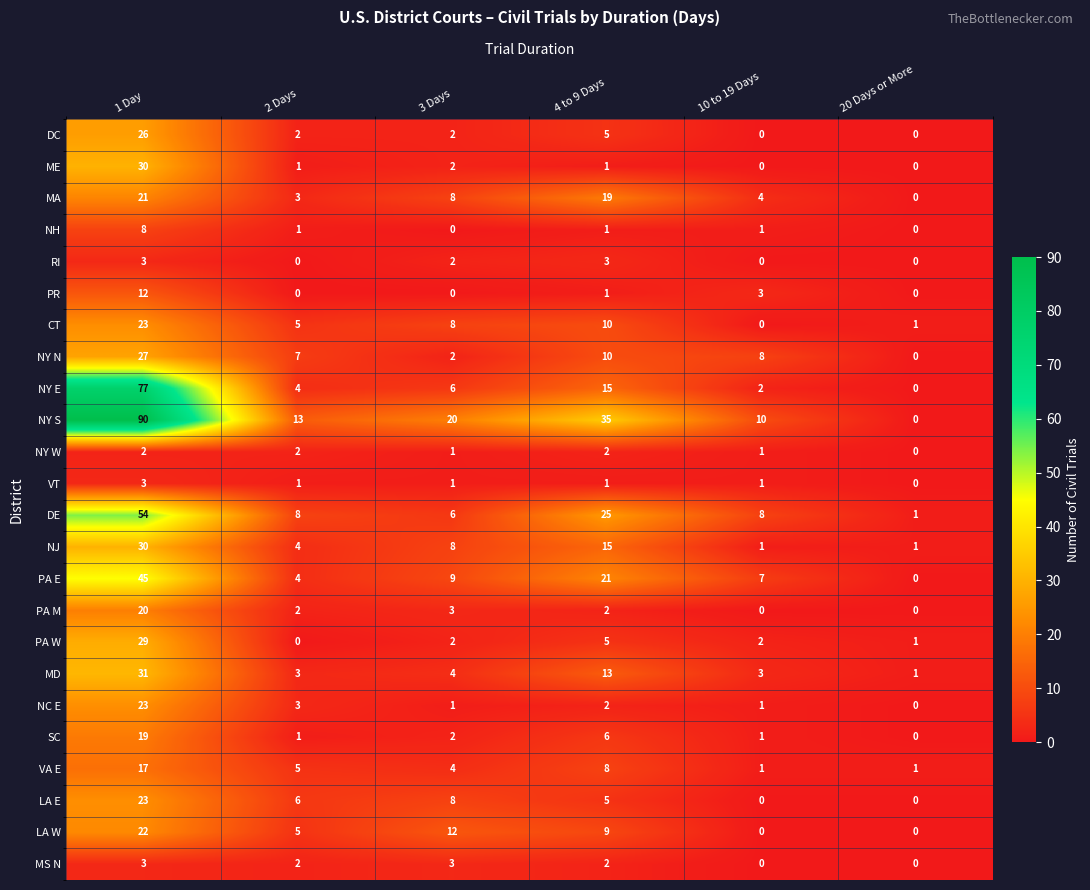

Where is CT nearest to the value 11?

4 to 9 Days